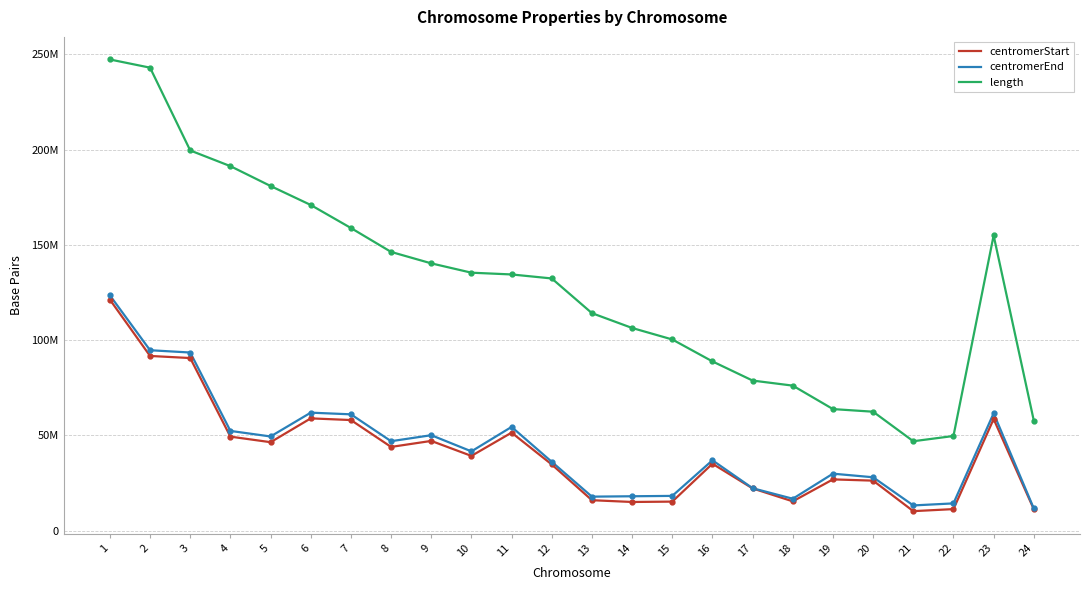

At 20, list the series in order from smallest to largest.

centromerStart, centromerEnd, length